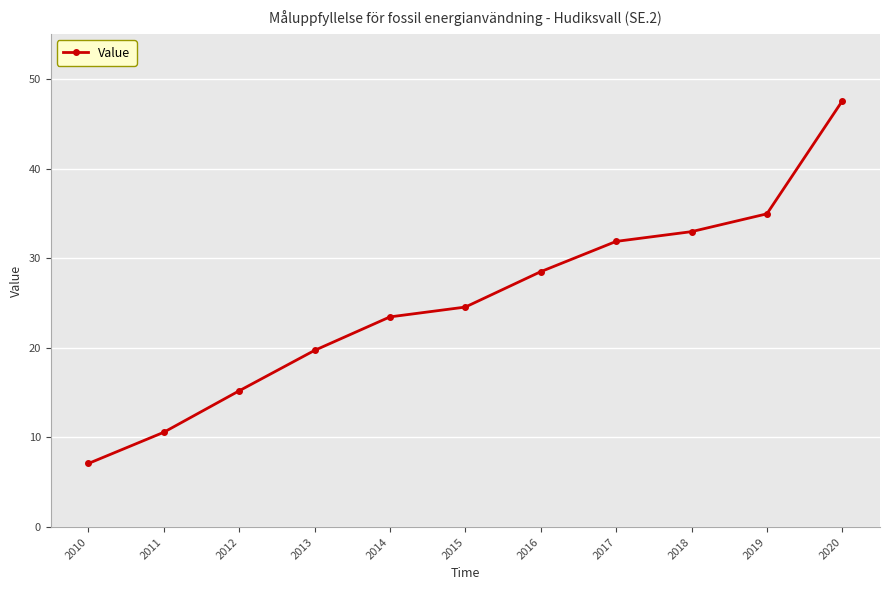

List the labels in order of value, largest first.

2020, 2019, 2018, 2017, 2016, 2015, 2014, 2013, 2012, 2011, 2010